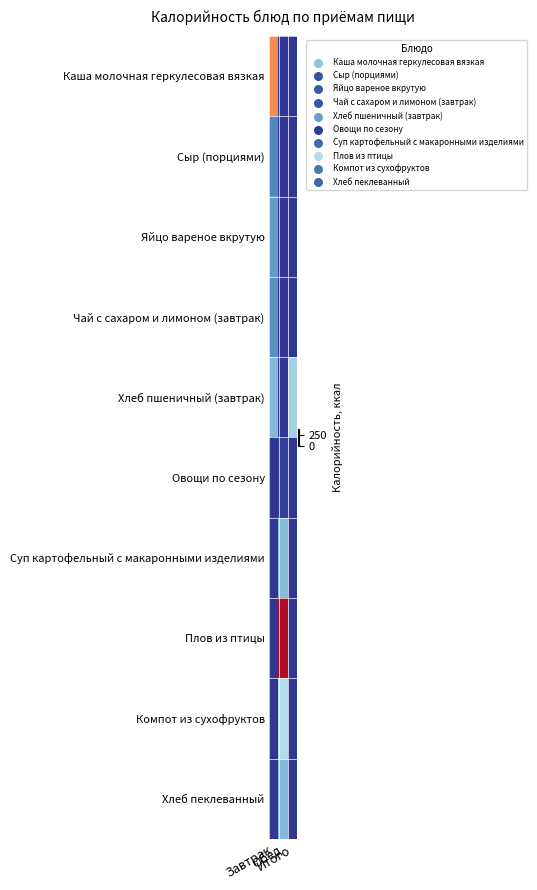

What is the maximum value shown in the chart?

389.0